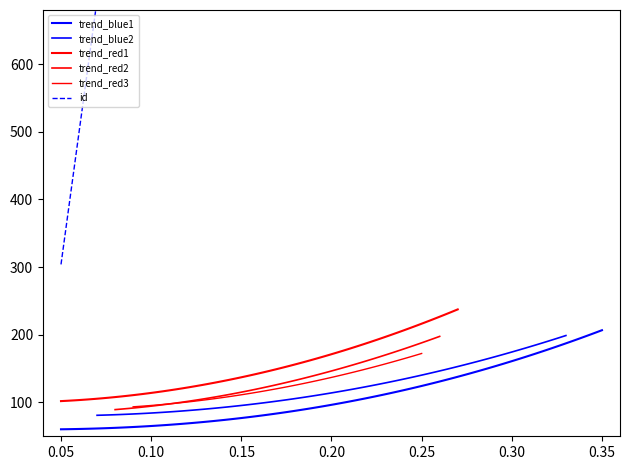

What is the sum of all values?

12367